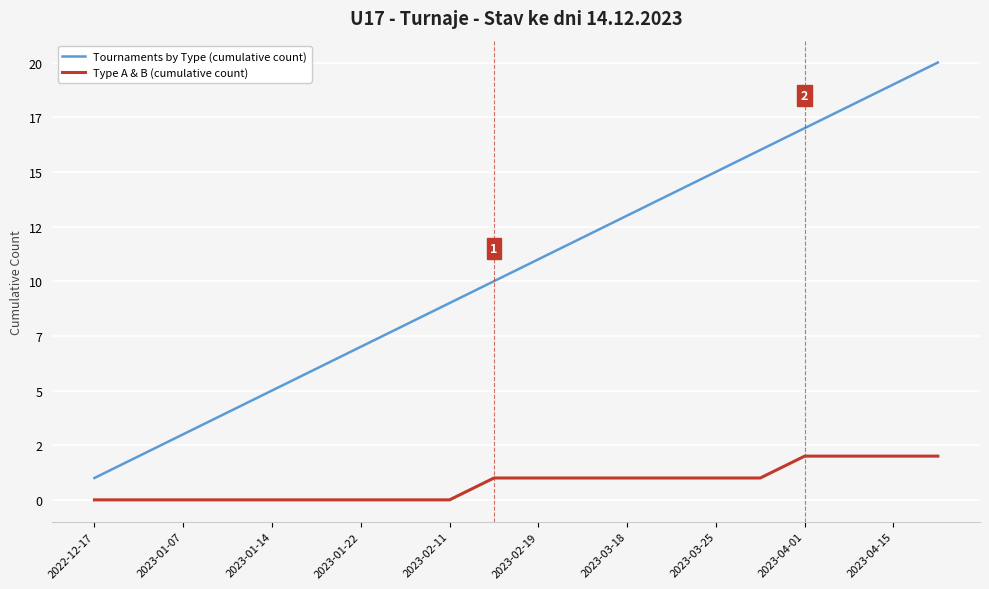

Which series has the largest range (max minus min)?

Tournaments by Type (cumulative count)